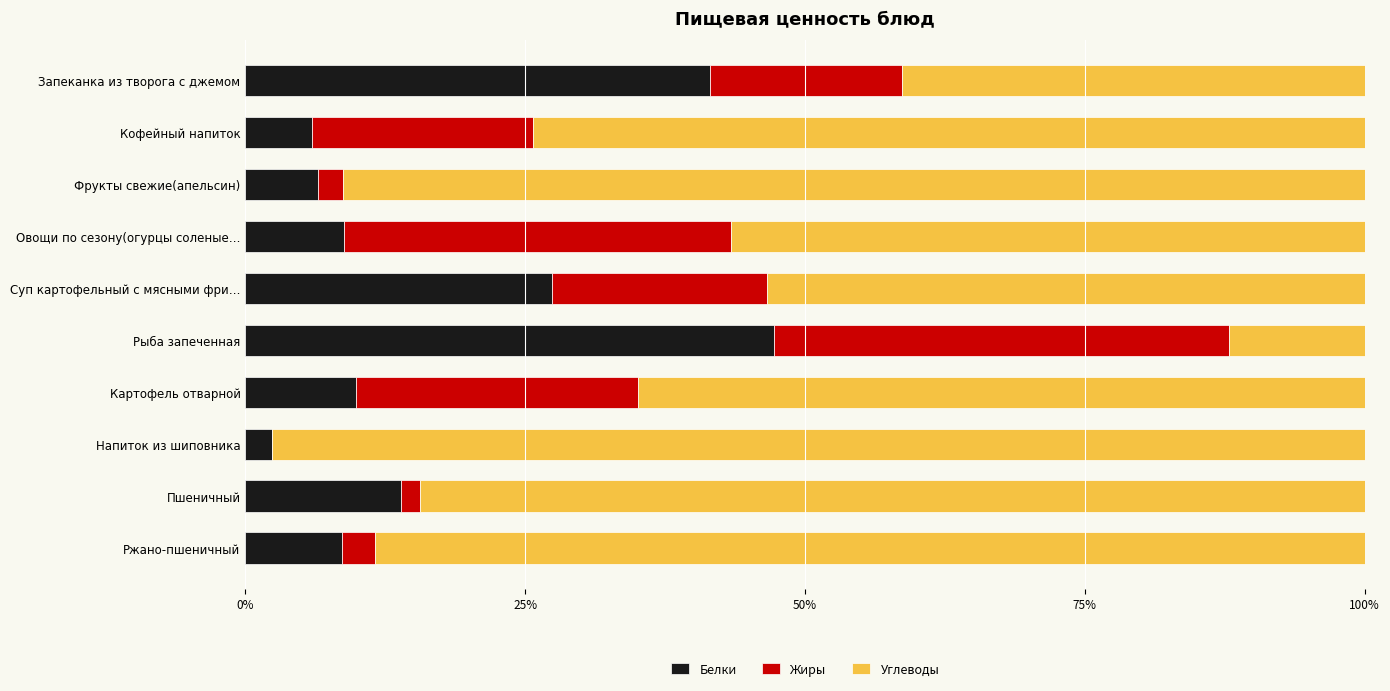

What is the total value across all series at Фрукты свежие(апельсин)?

100.0